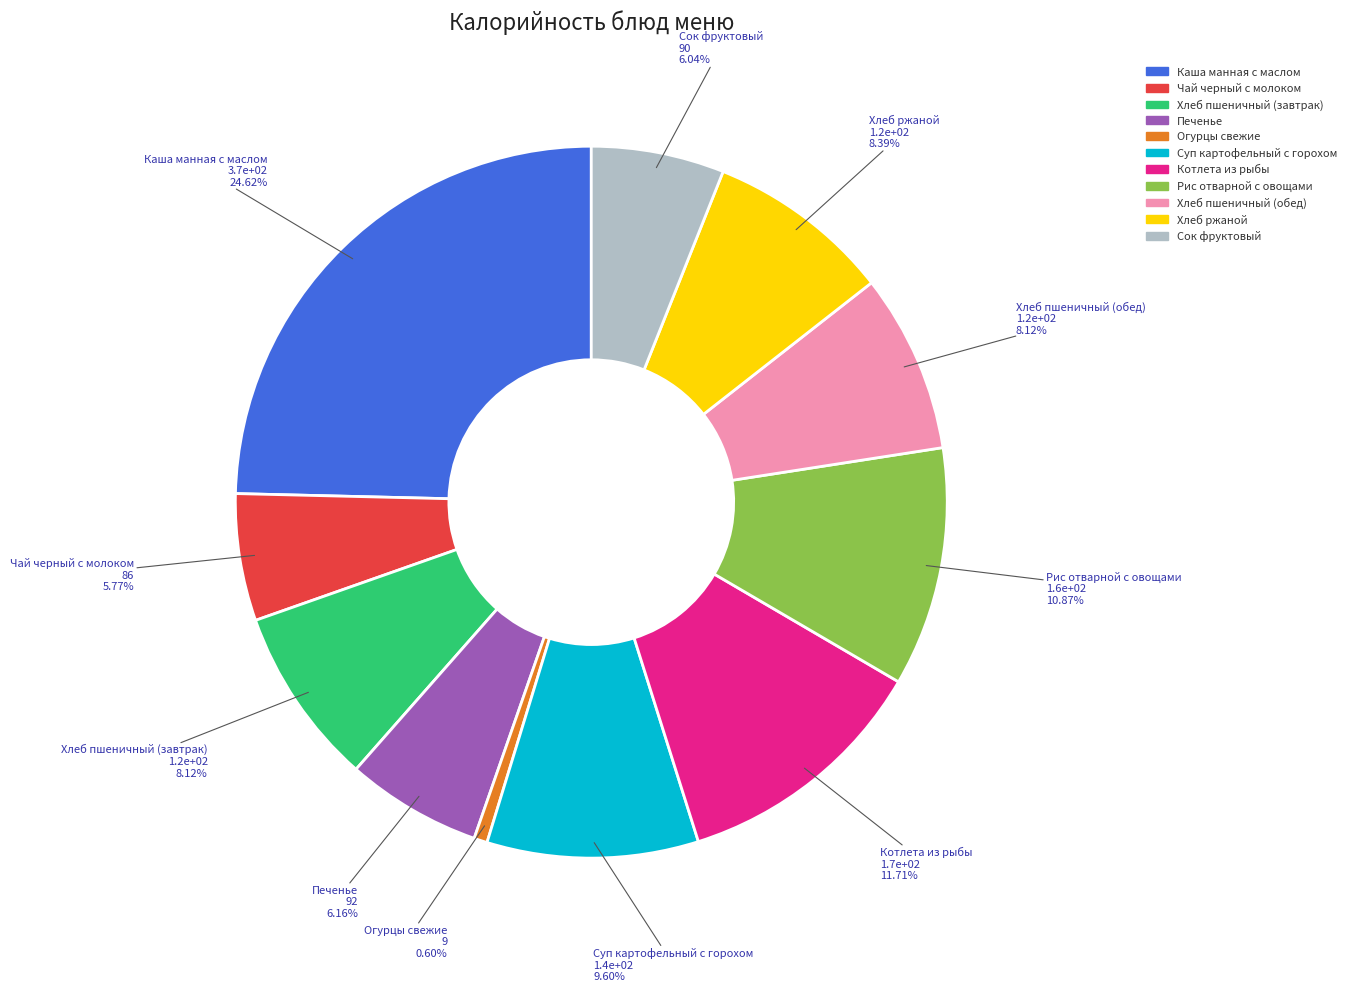

Which slice is the largest?

Каша манная с маслом